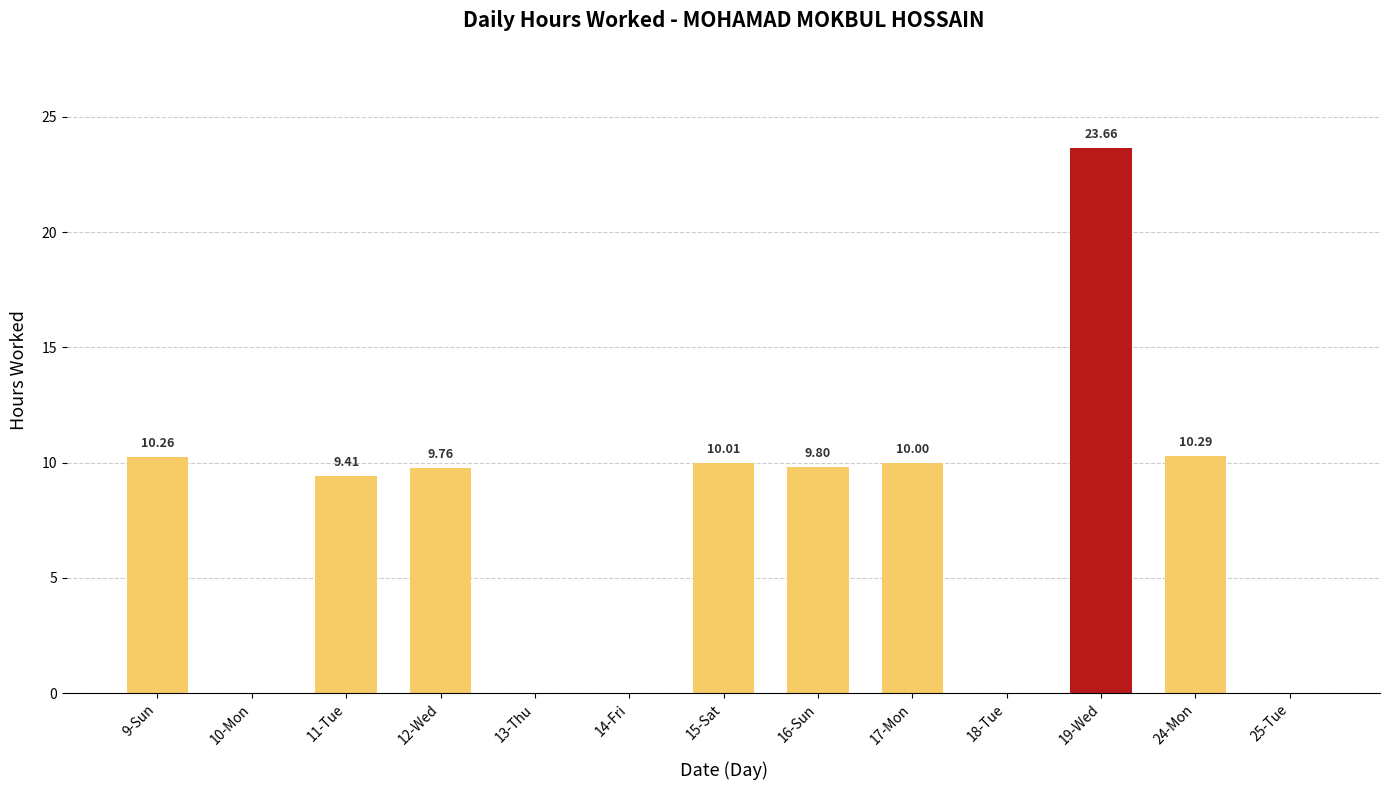

Approximately how many times larger is the value at 17-Mon compared to 9-Sun?

1.0